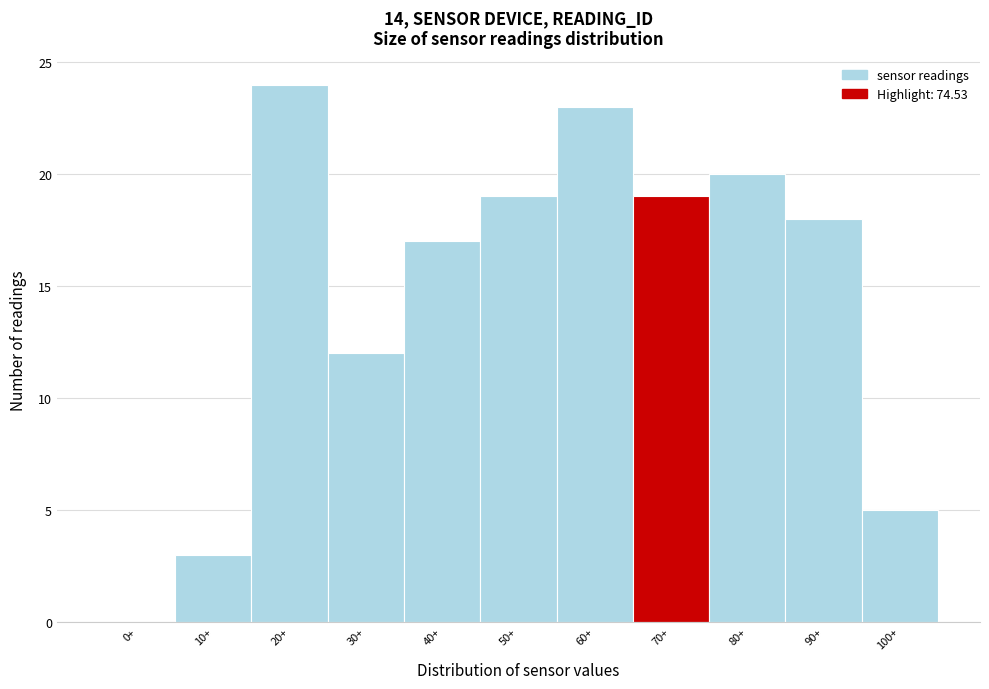

Reading left to right, list all the values displayed in this chart.

0+=0	10+=3	20+=24	30+=12	40+=17	50+=19	60+=23	70+=19	80+=20	90+=18	100+=5